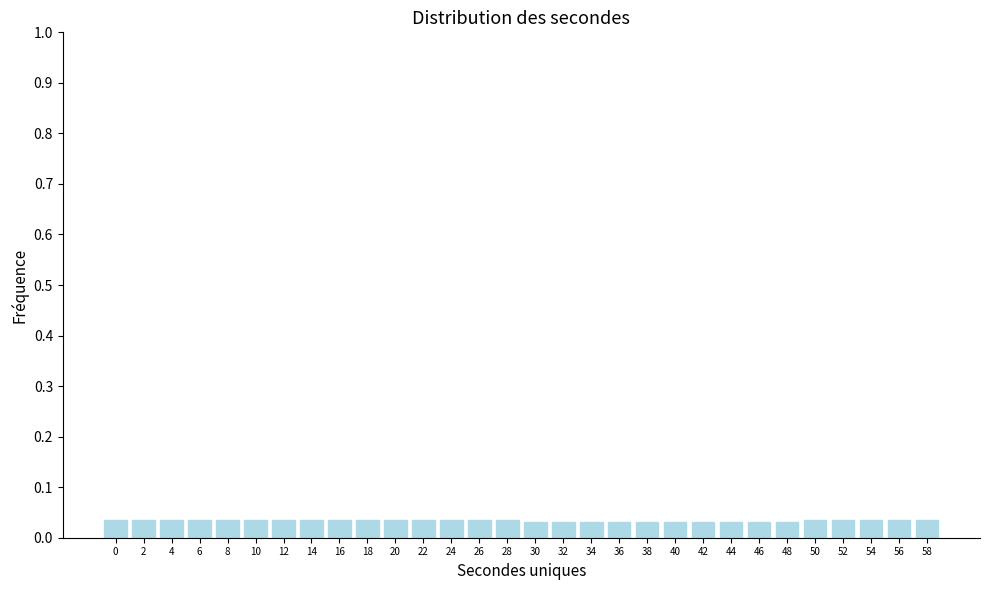

How many values are between 0 and 1?

30